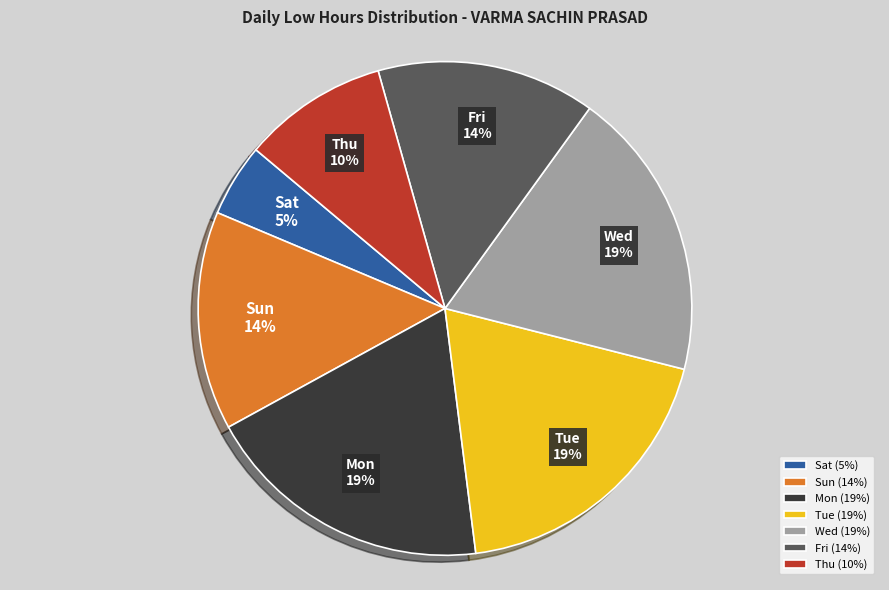

Combined, do Thu (10%) and Sat (5%) account for over 50%?

No